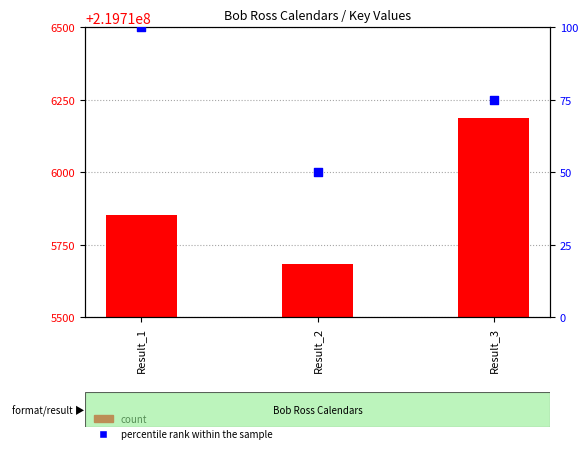

Which series has the largest total across all categories?

count